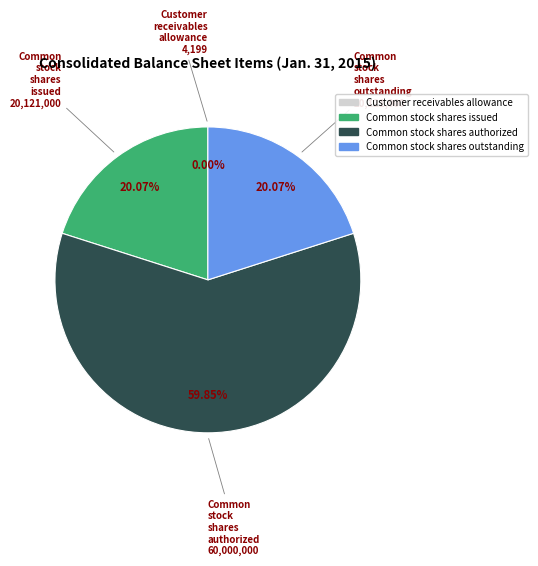

Which slice represents more than half of the pie?

Common stock shares authorized